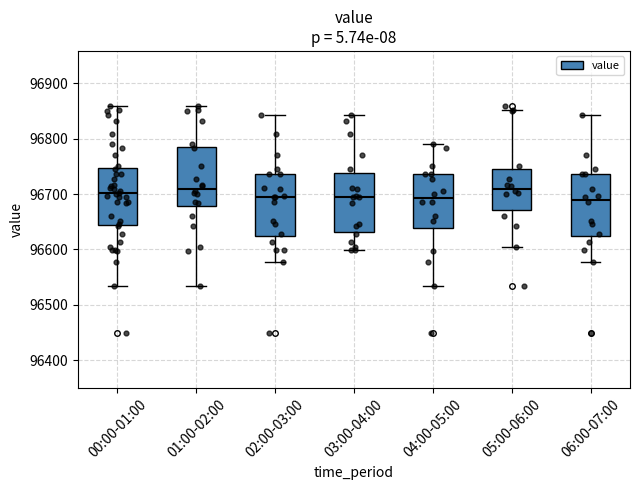

Reading left to right, read every box against the y-axis: the position of its median line, the range the box covers, and the ends of its whiskers. The values are not printed on the chart, so give them approximately, as read against the axis.

00:00-01:00: median 96700, box 96640 to 96750, whiskers 96530 to 96860
01:00-02:00: median 96710, box 96680 to 96790, whiskers 96530 to 96860
02:00-03:00: median 96690, box 96620 to 96740, whiskers 96580 to 96840
03:00-04:00: median 96690, box 96630 to 96740, whiskers 96600 to 96840
04:00-05:00: median 96690, box 96640 to 96740, whiskers 96530 to 96790
05:00-06:00: median 96710, box 96670 to 96750, whiskers 96610 to 96850
06:00-07:00: median 96690, box 96620 to 96740, whiskers 96580 to 96840